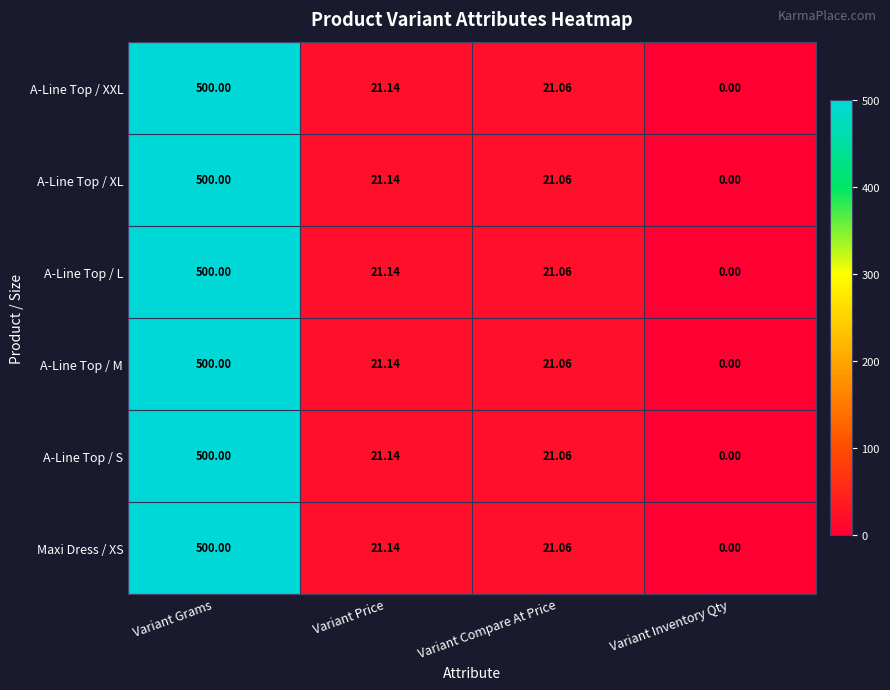

Rank the categories by A-Line Top / L value from highest to lowest.

Variant Grams, Variant Price, Variant Compare At Price, Variant Inventory Qty